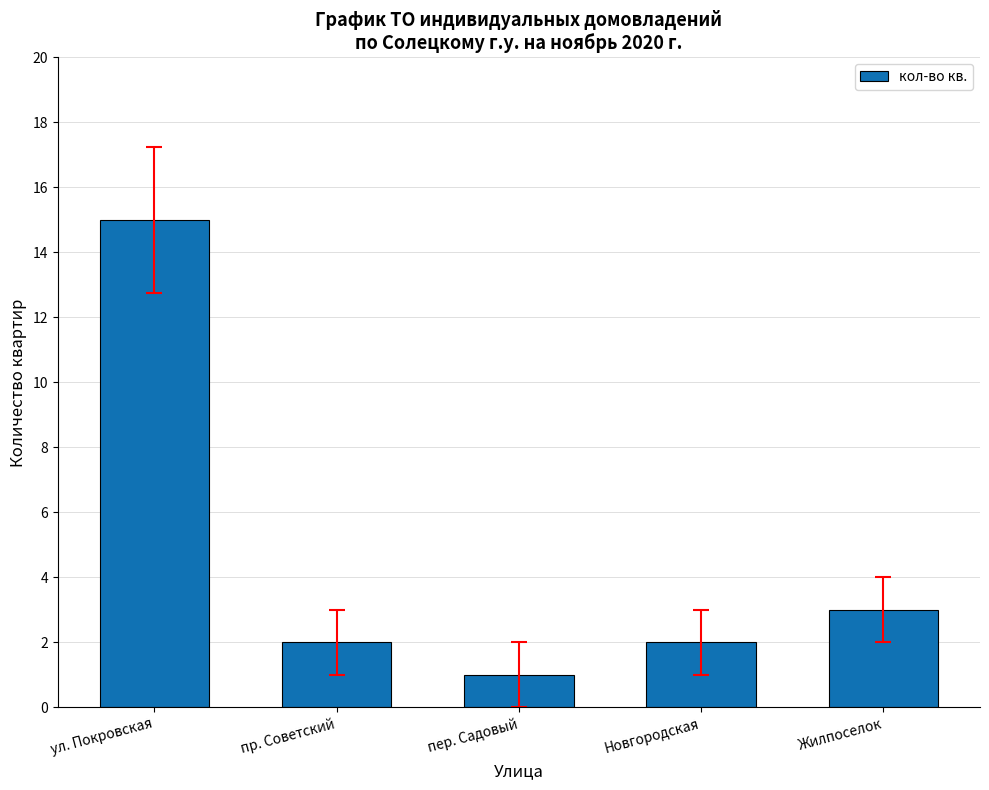

Is it true that the value at ул. Покровская is 3?

False